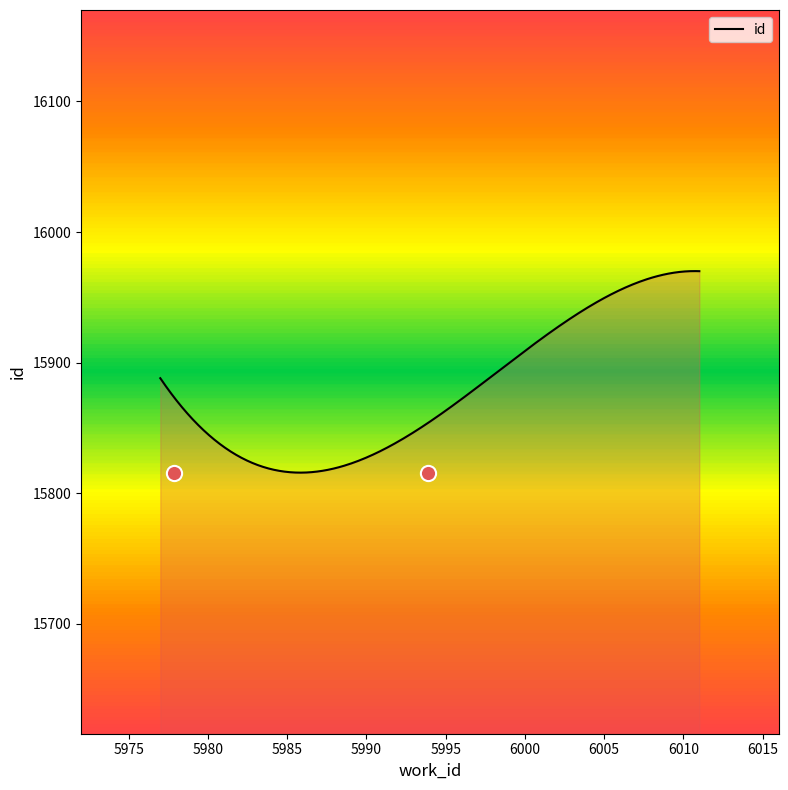

What is the ratio of the value at 6009 to the value at 6011?

1.0